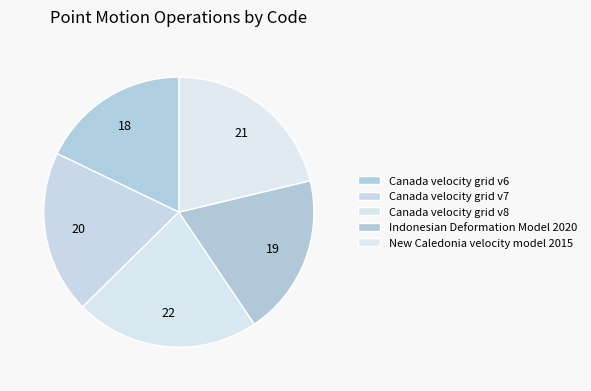

Rank the categories by value from lowest to highest.

Canada velocity grid v6, Indonesian Deformation Model 2020, Canada velocity grid v7, New Caledonia velocity model 2015, Canada velocity grid v8